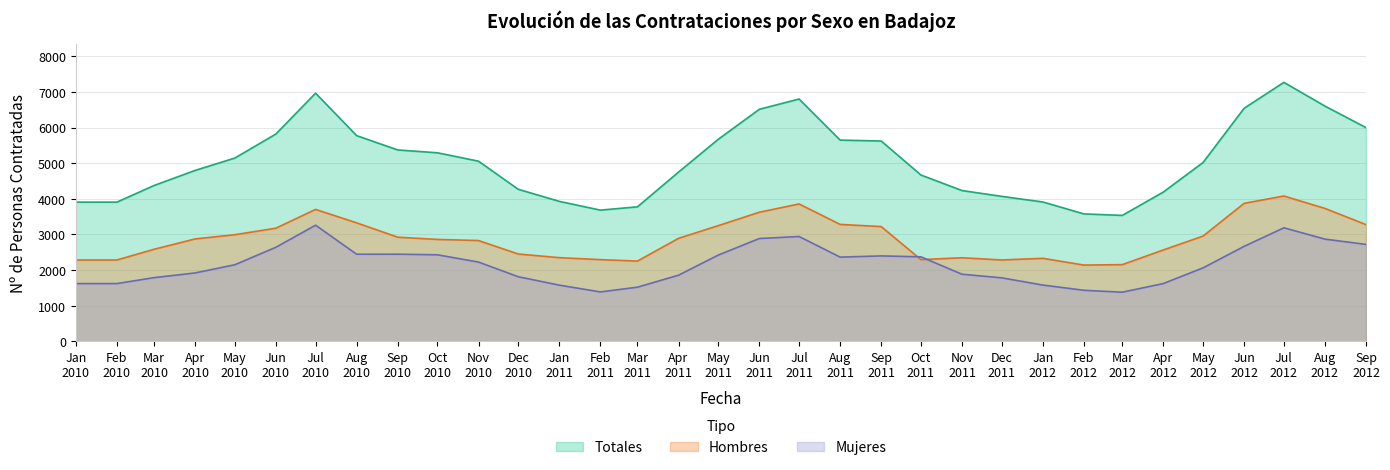

In Mujeres, how many points are lower than both neighbors (excluding endpoints)?

4